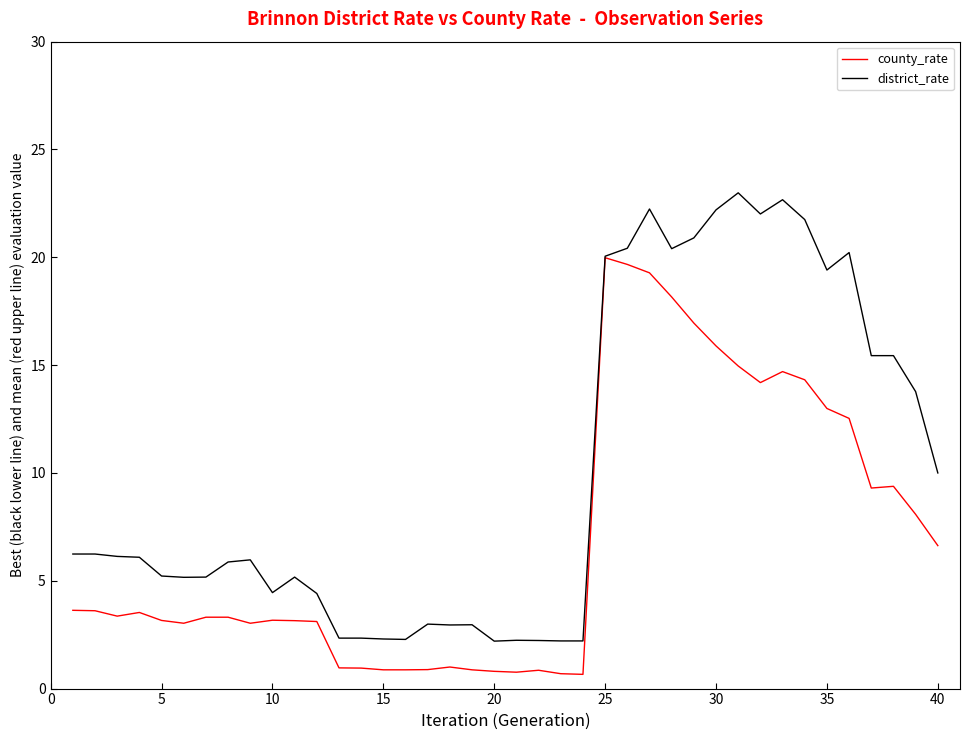

List the series in order of their overall mean, lowest first.

county_rate, district_rate